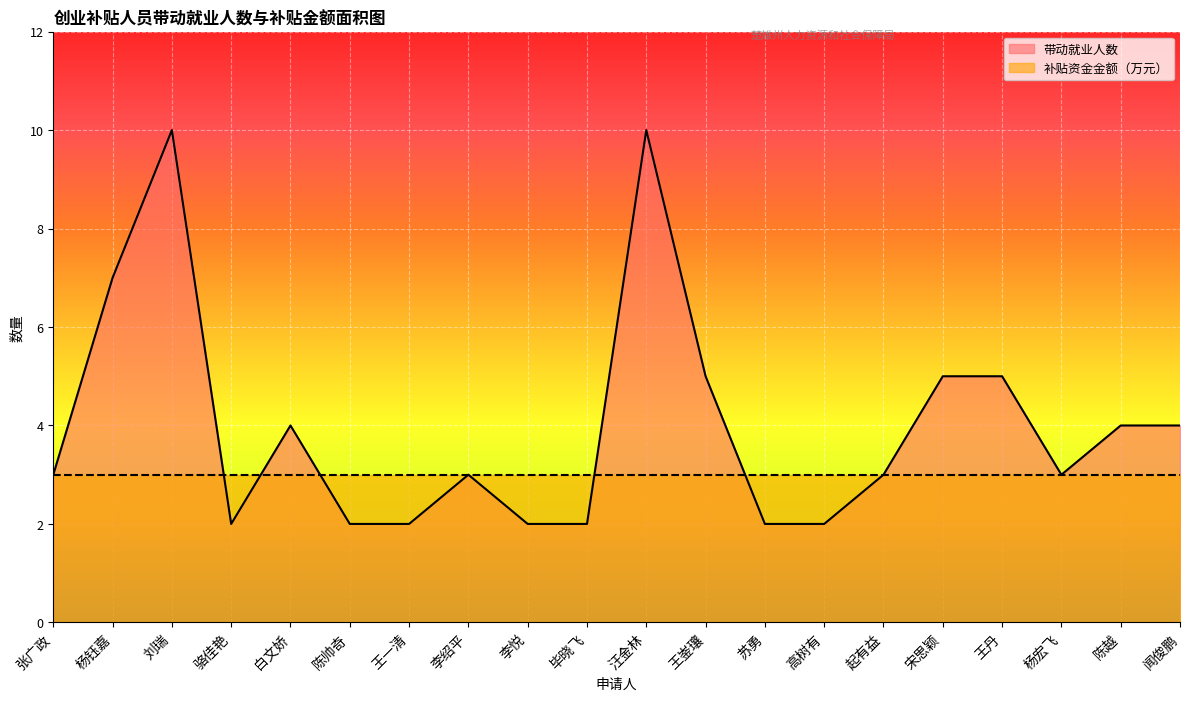

What value does the data have at 白文娇?

4